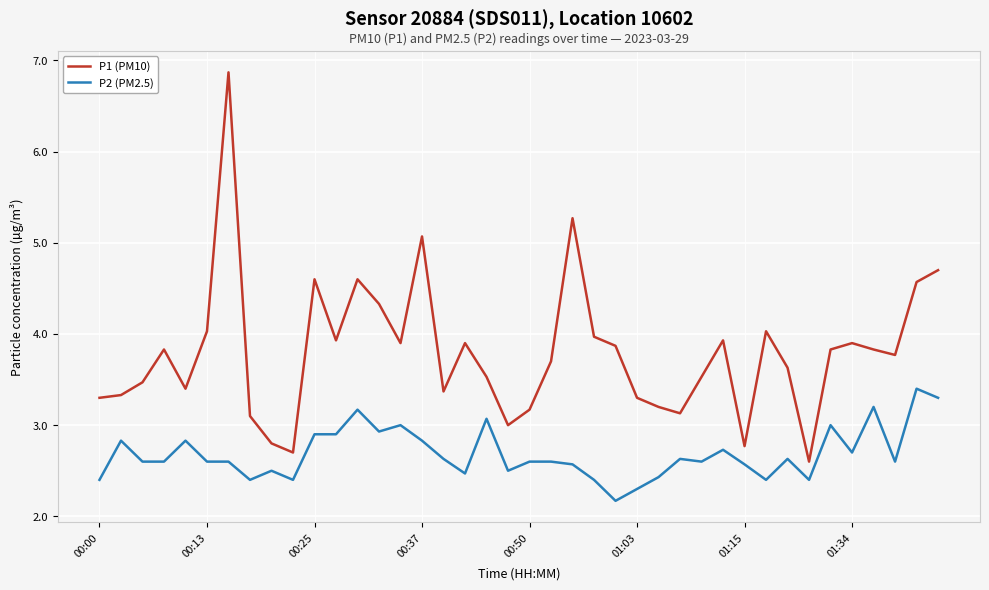

What is the maximum value for P1 (PM10)?

6.9